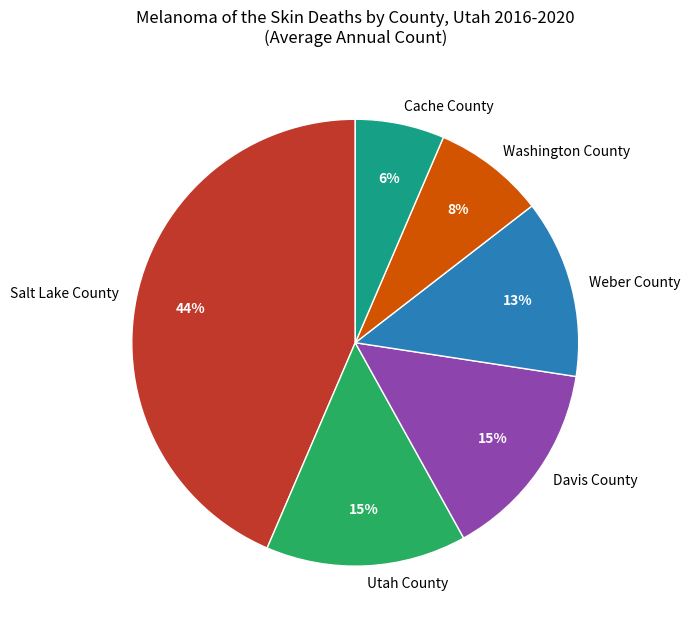

True or false: Salt Lake County accounts for 44% of the total.

True